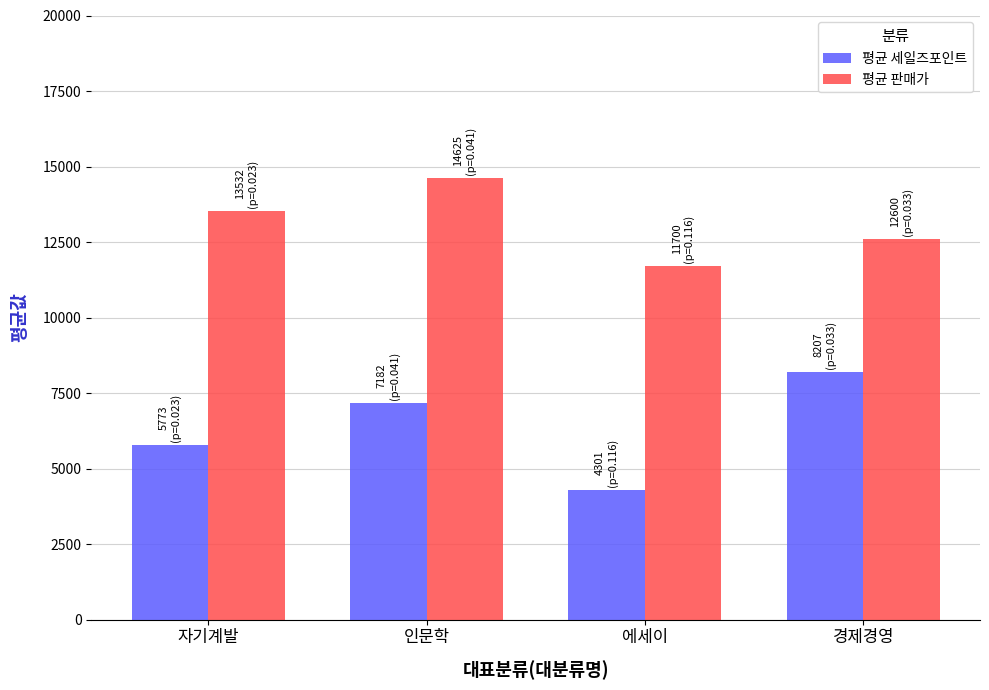

Is it true that 평균 판매가 equals 7129.7 at 에세이?

False